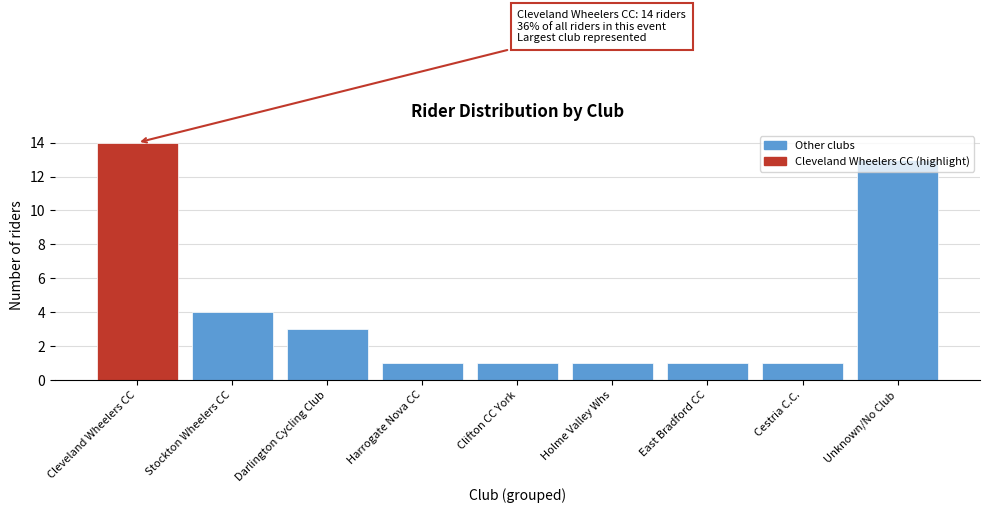

The chart shows a value of 1 at Darlington Cycling Club. True or false?

False